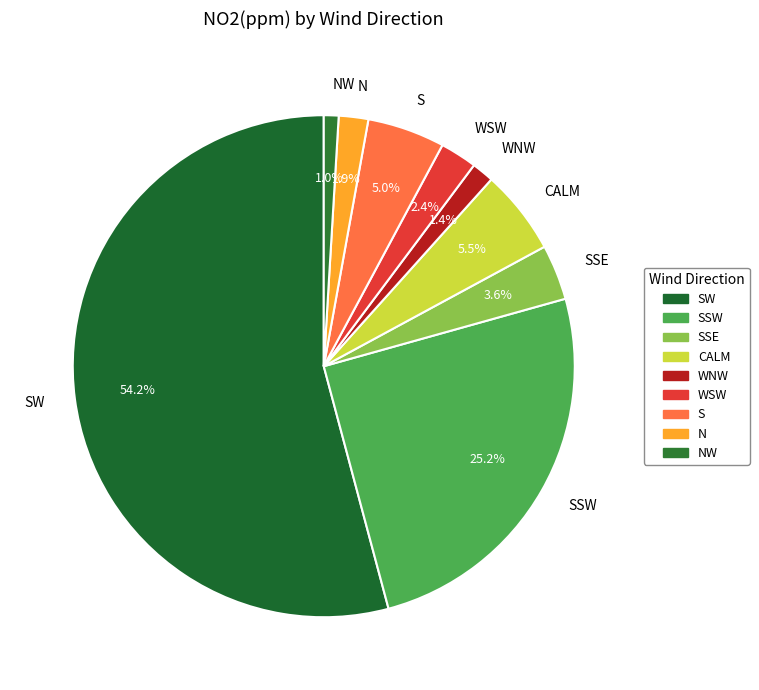

How many segments does this pie chart have?

9